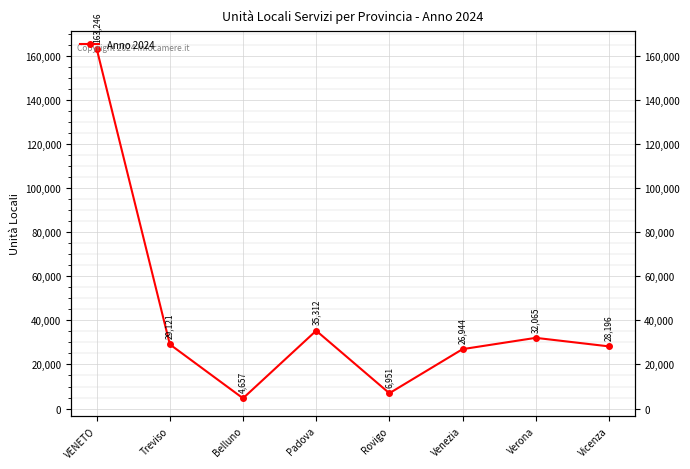

What is the label of the 4th point from the left?

Padova